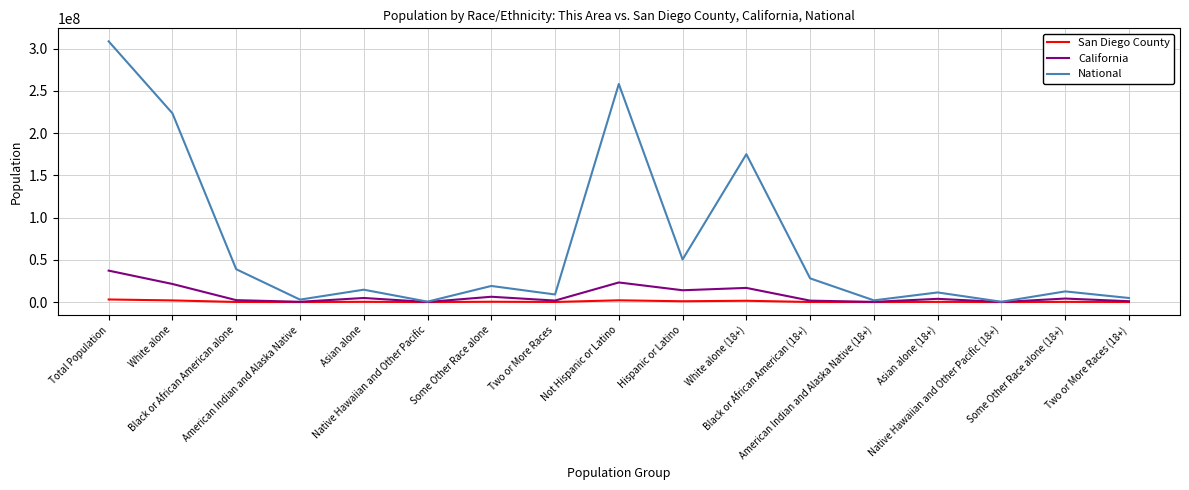

Which series has the largest range (max minus min)?

National